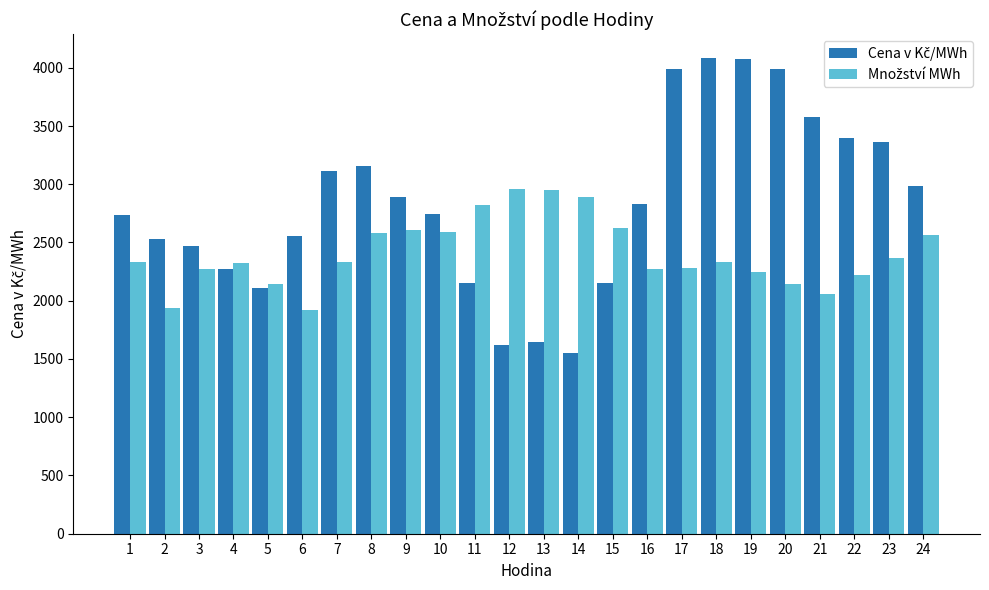

What is the smallest value displayed?

1555.1